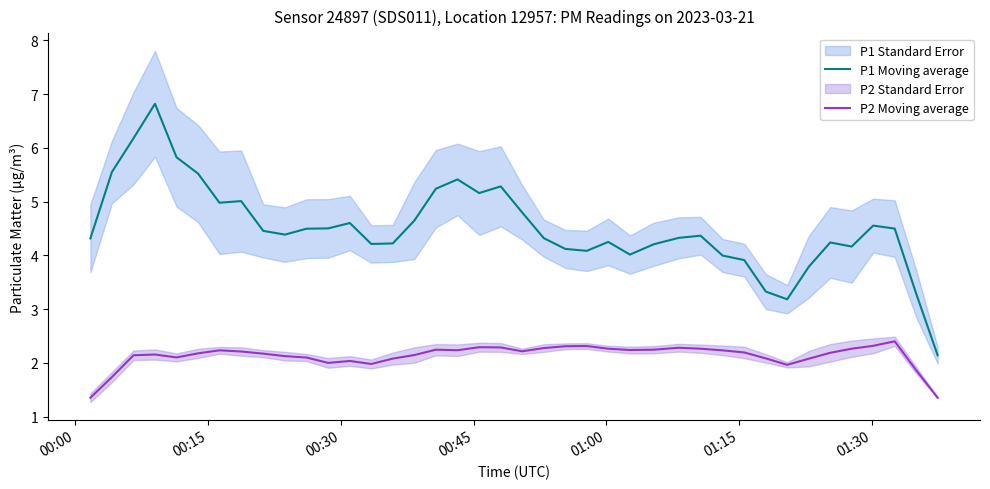

What is the lowest value of the P1 Moving average series?

2.1